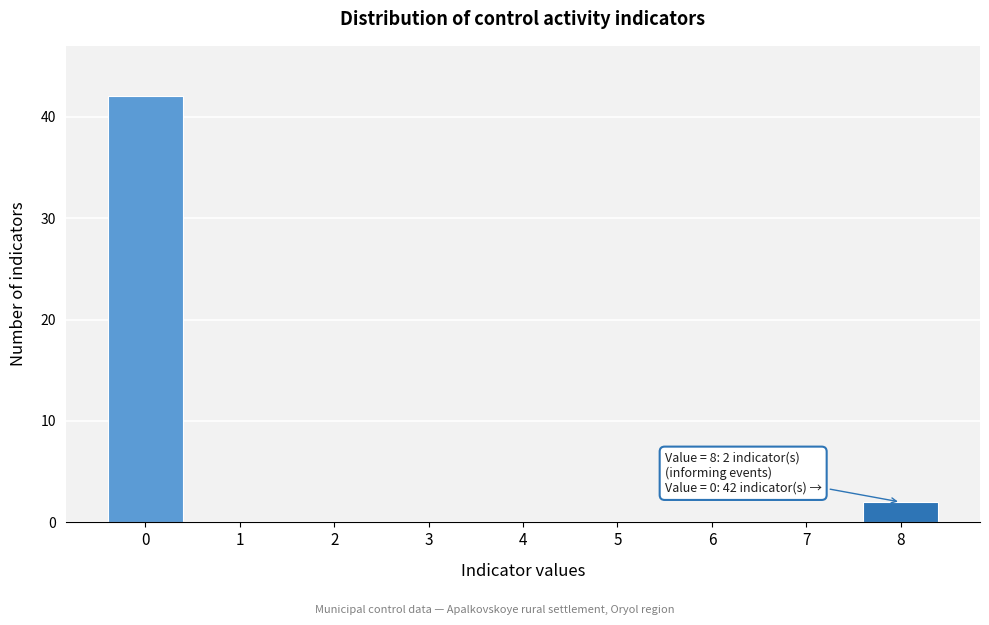

Over which range of the x-axis is the bar tallest?

-0.5 to 0.5